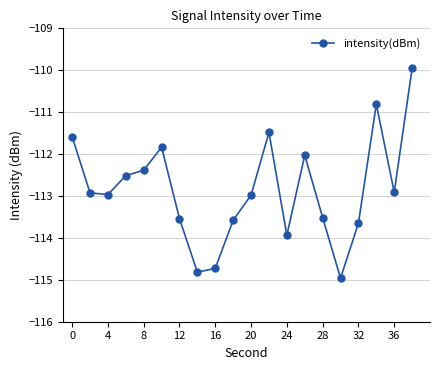

What is the difference between the second highest and second lowest values?

4.0